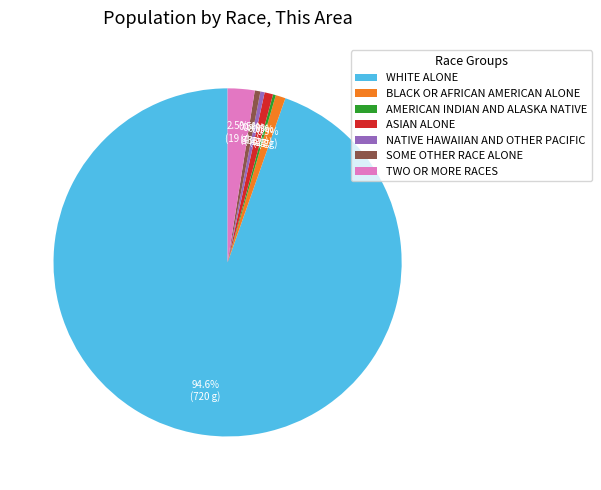

Which slice is the largest?

WHITE ALONE